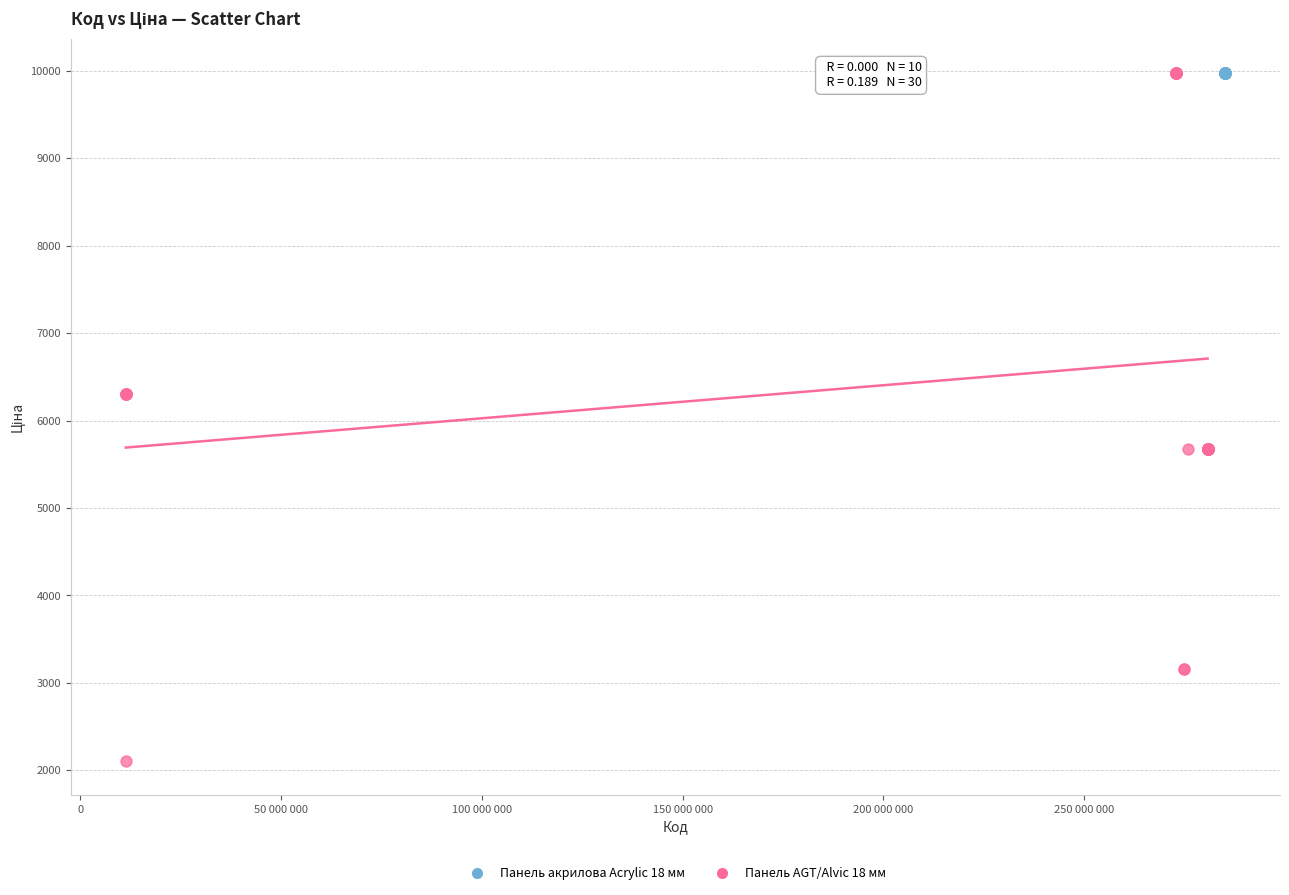

Which series contains the lowest Y value?

Панель AGT/Alvic 18 мм